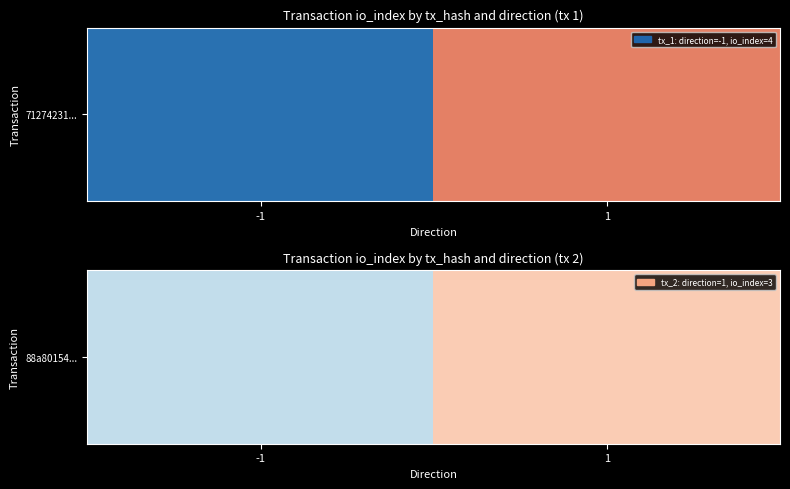

Approximately how many times larger is the value at 1 compared to -1?

3.0